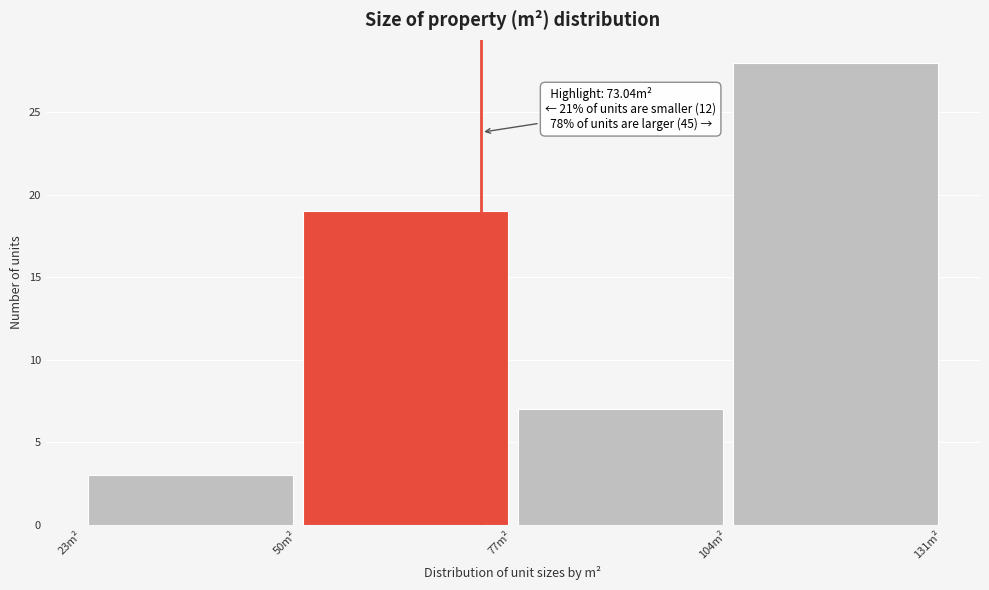

Which range on the x-axis has the tallest bar?

104 to 131